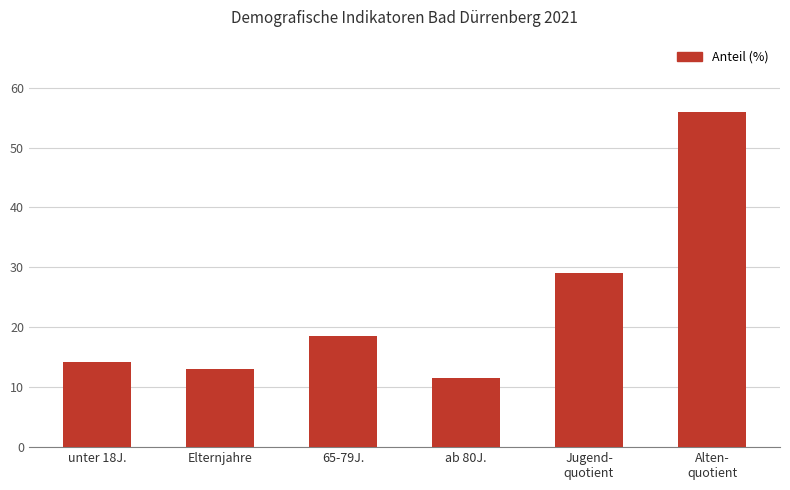

List the labels in order of value, smallest first.

ab 80J., Elternjahre, unter 18J., 65-79J., Jugend-
quotient, Alten-
quotient